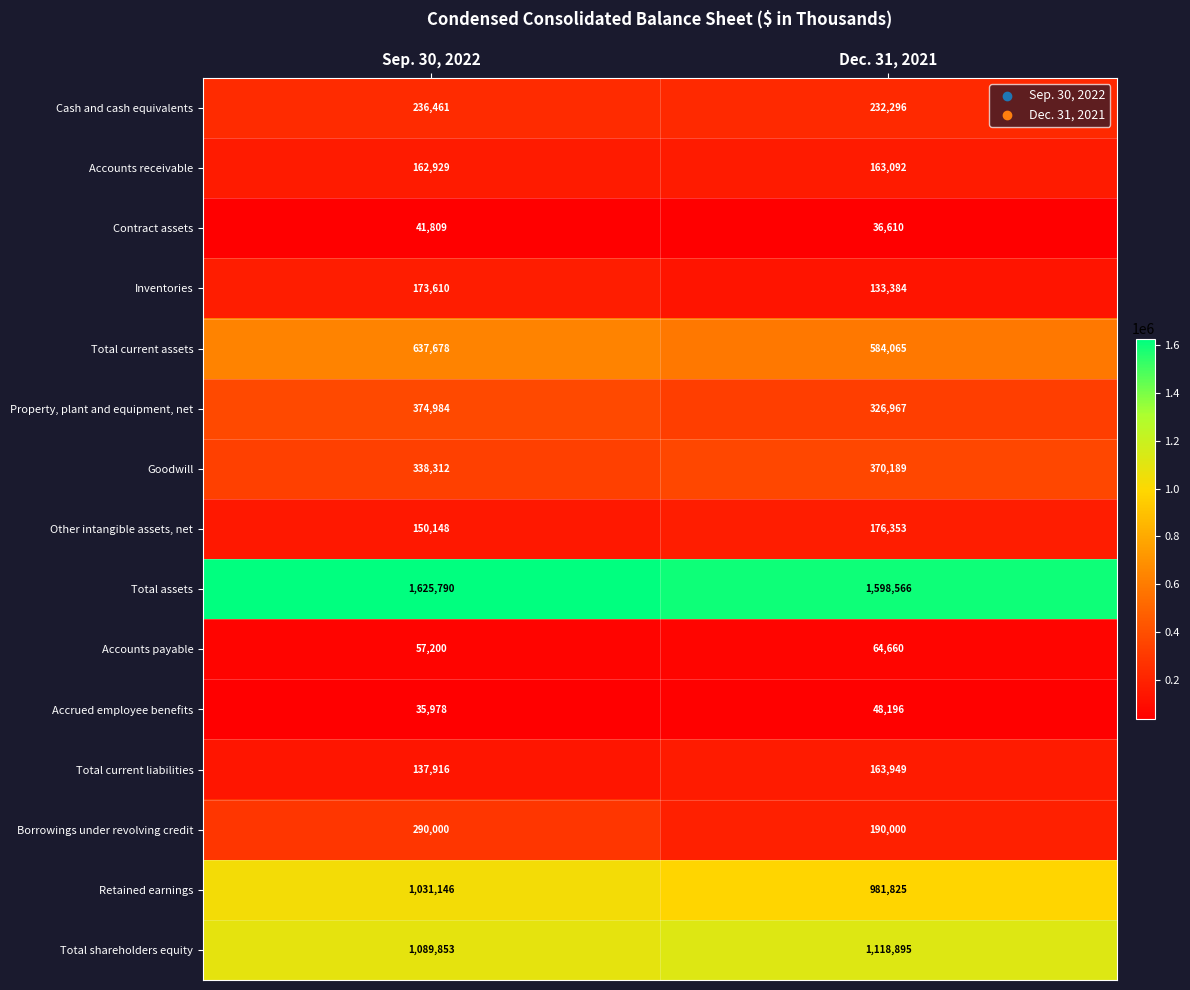

Rank the series by their maximum value, from lowest to highest.

Contract assets, Accrued employee benefits, Accounts payable, Accounts receivable, Total current liabilities, Inventories, Other intangible assets, net, Cash and cash equivalents, Borrowings under revolving credit, Goodwill, Property, plant and equipment, net, Total current assets, Retained earnings, Total shareholders equity, Total assets